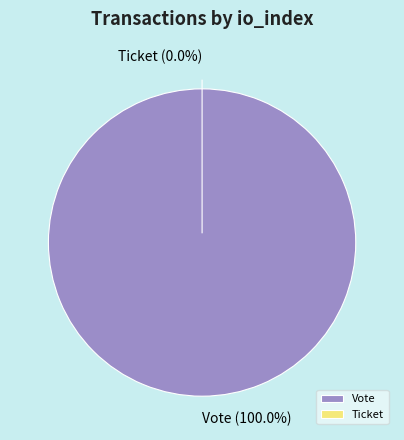

Which slice is the smallest?

Ticket